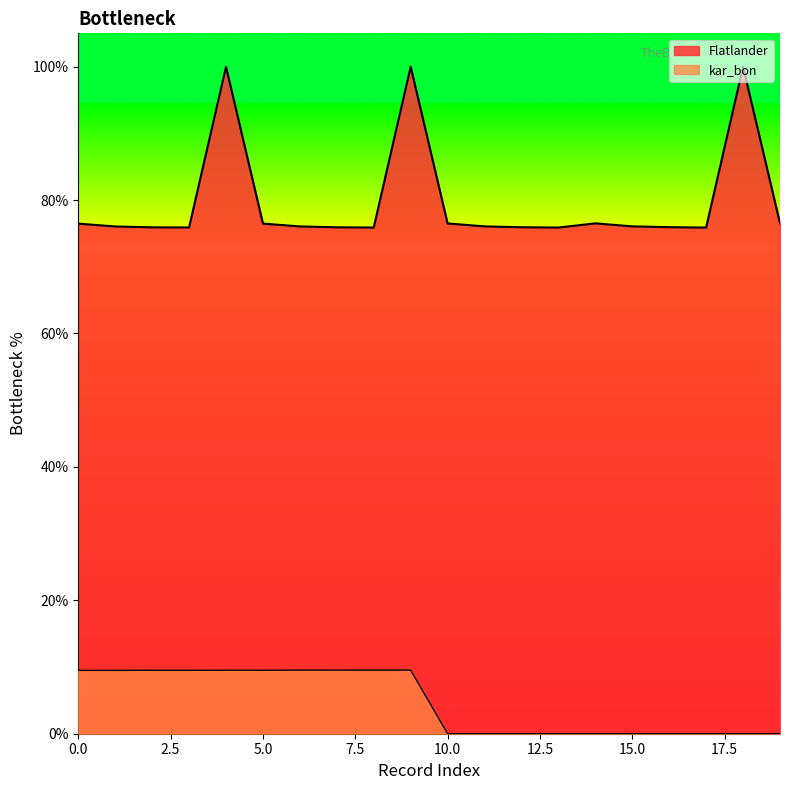

How many data points in kar_bon are less than 9?

10